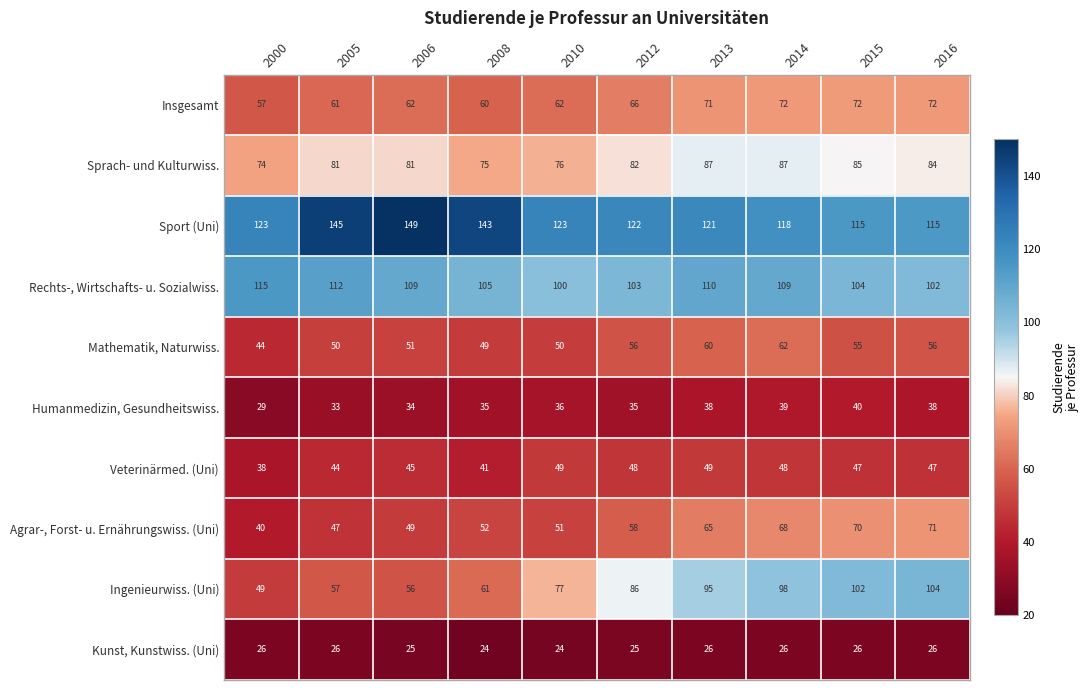

How many distinct data groups are displayed?

10